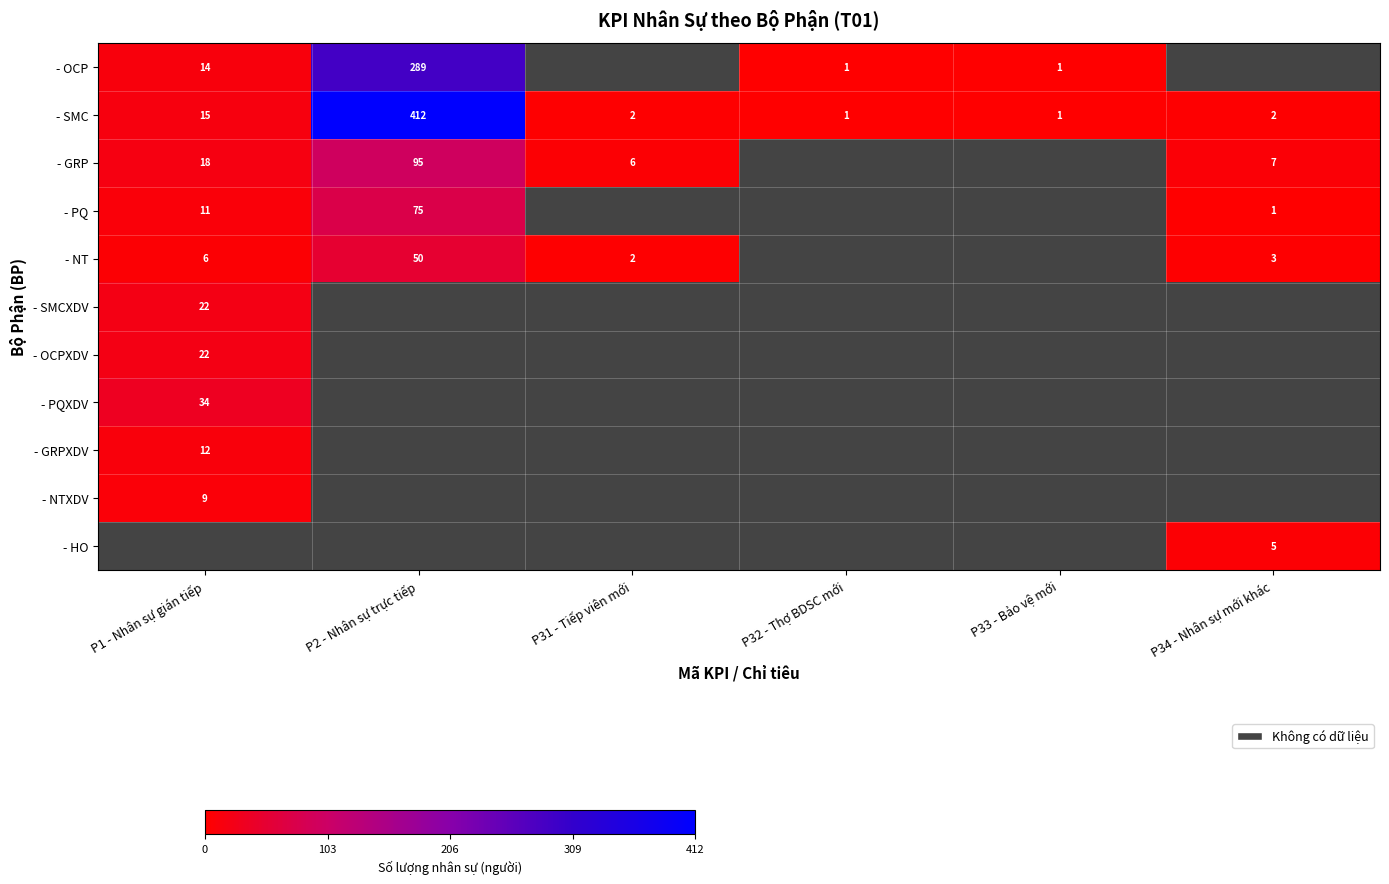

True or false: - OCP has a value of 14 at P1 - Nhân sự gián tiếp.

True